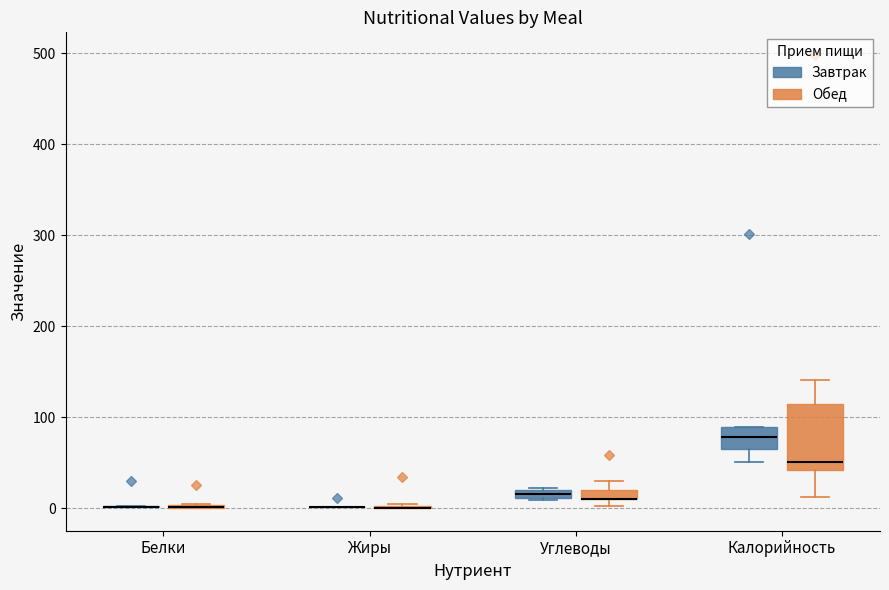

Where is the lower edge of the box for Углеводы (Завтрак) on the y-axis? The values are not printed on the chart, so give them approximately, as read against the axis.

10